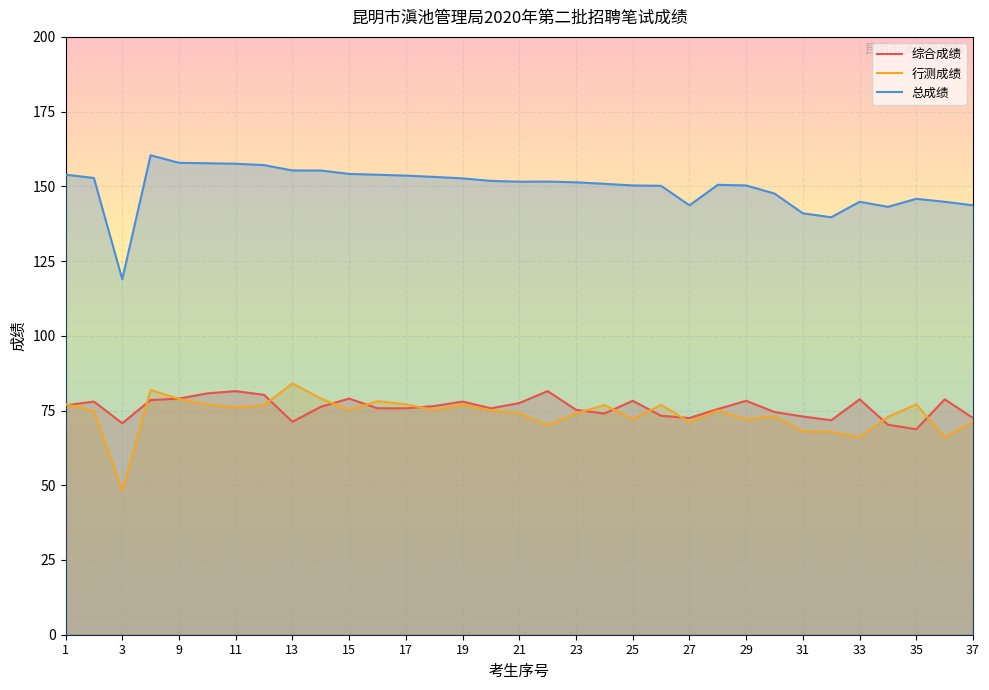

Count the number of categories in the chart.

33